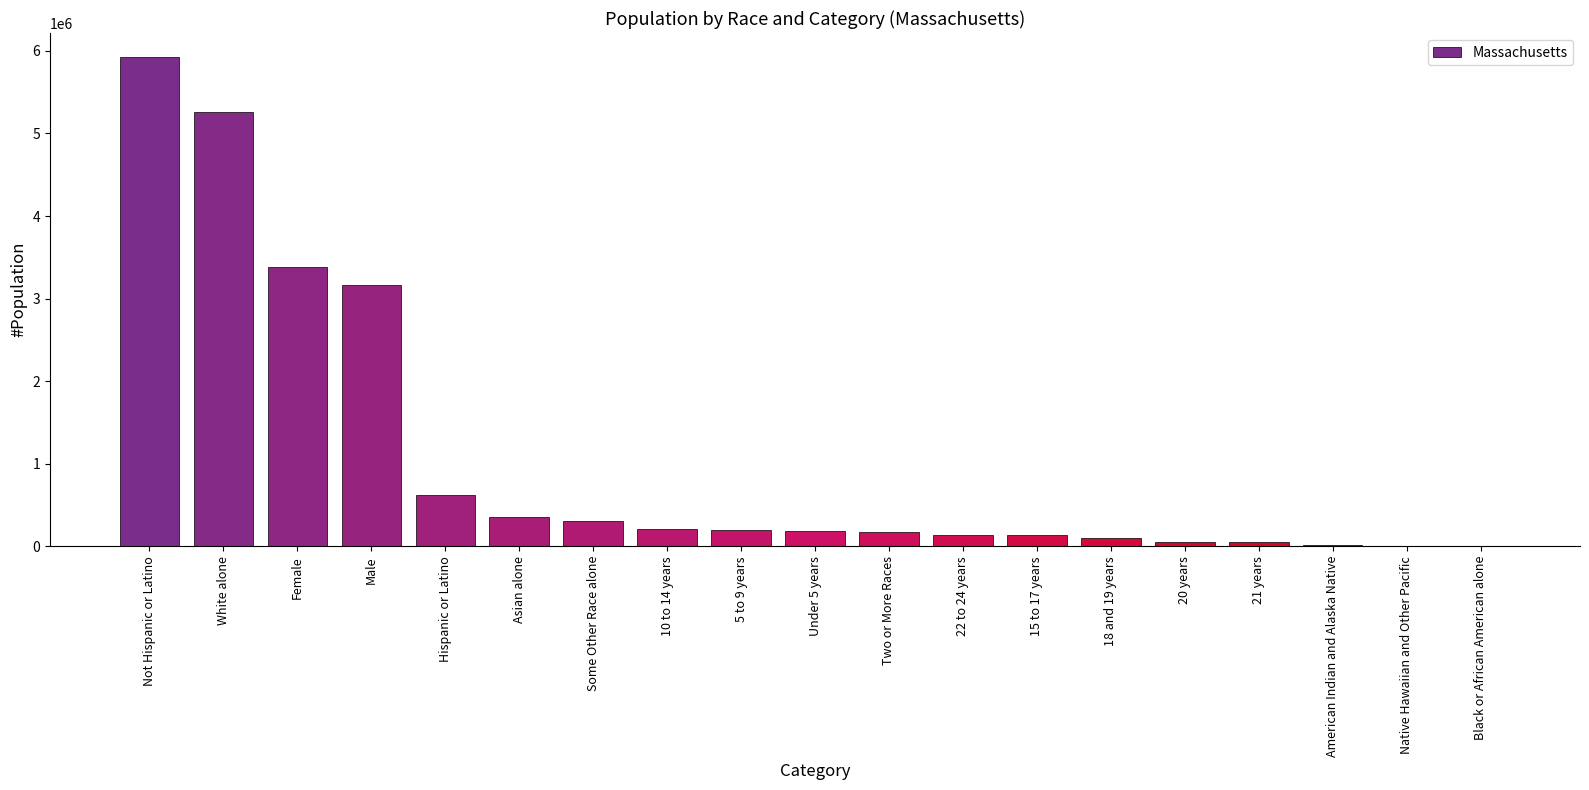

The value at Hispanic or Latino is 924921. True or false?

False